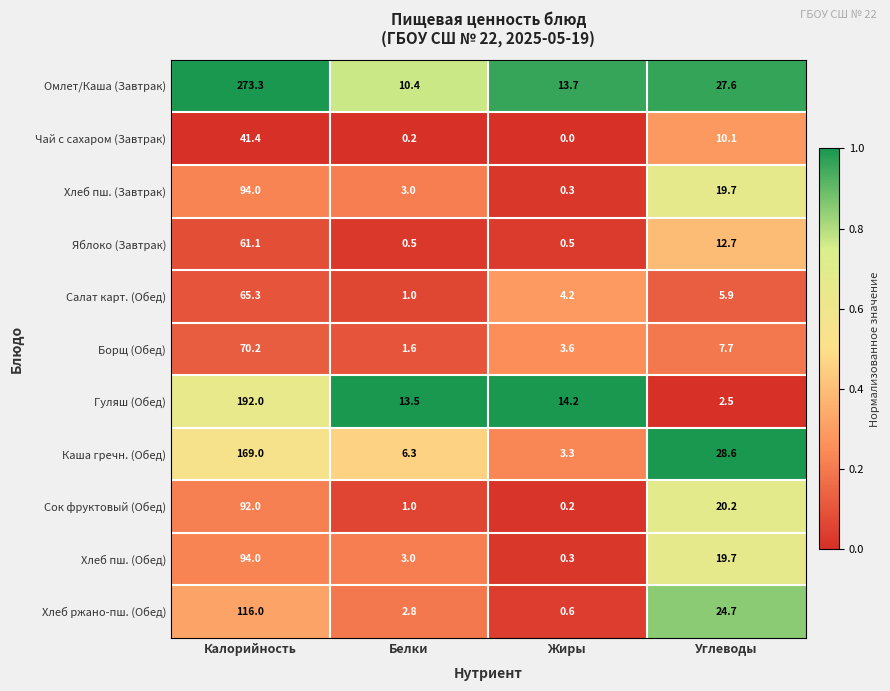

At which category is the sum across all series the highest?

Калорийность